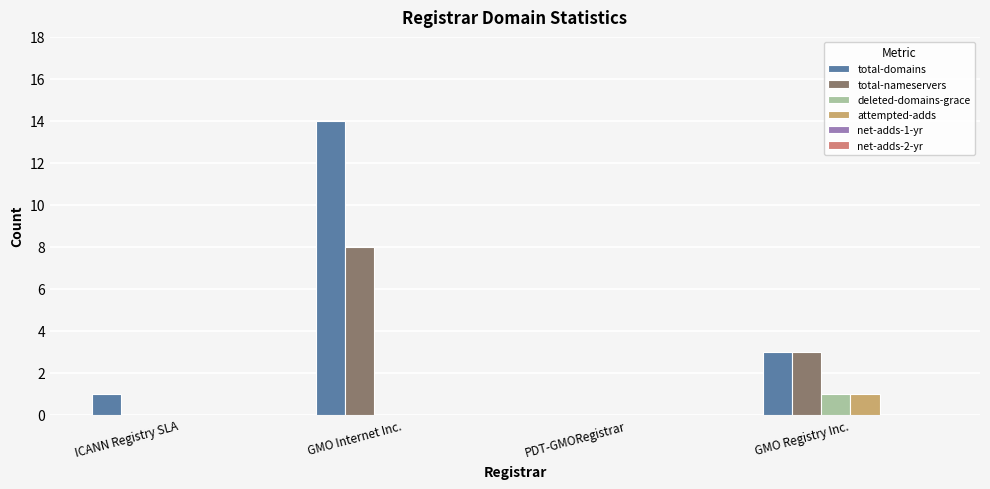

Reading left to right, what are all the values shown in this chart?

total-domains: ICANN Registry SLA=1	GMO Internet Inc.=14	PDT-GMORegistrar=0	GMO Registry Inc.=3
total-nameservers: ICANN Registry SLA=0	GMO Internet Inc.=8	PDT-GMORegistrar=0	GMO Registry Inc.=3
deleted-domains-grace: ICANN Registry SLA=0	GMO Internet Inc.=0	PDT-GMORegistrar=0	GMO Registry Inc.=1
attempted-adds: ICANN Registry SLA=0	GMO Internet Inc.=0	PDT-GMORegistrar=0	GMO Registry Inc.=1